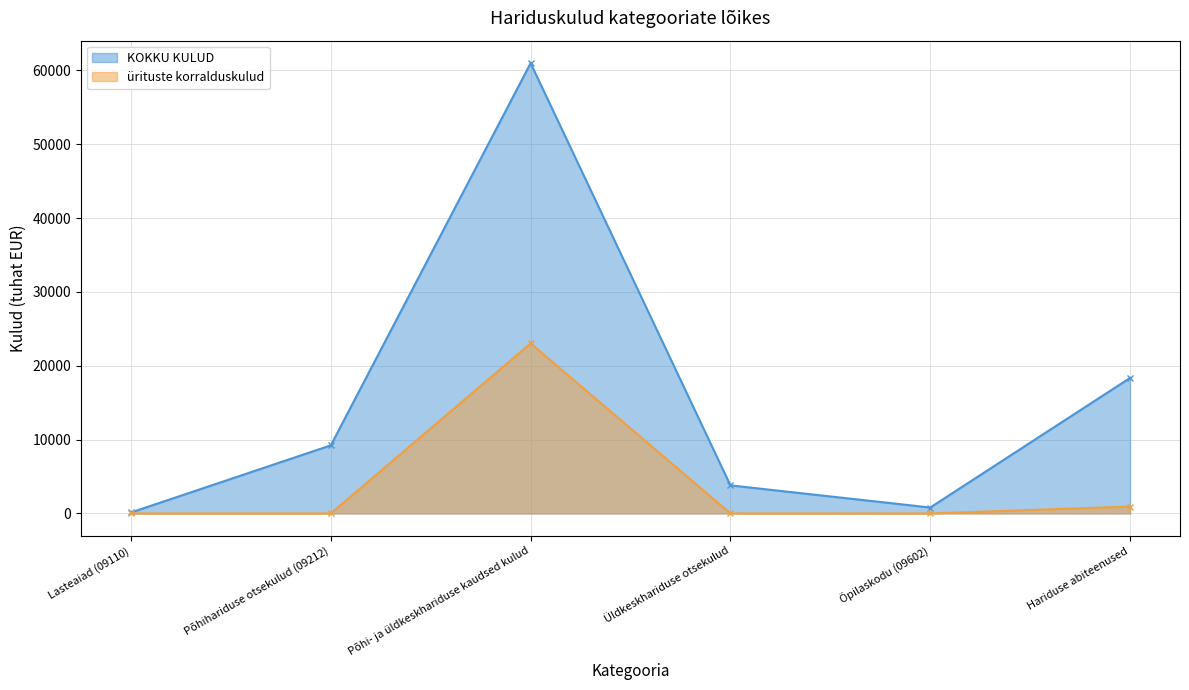

Which category has the lowest value across all series?

Lasteaiad (09110)